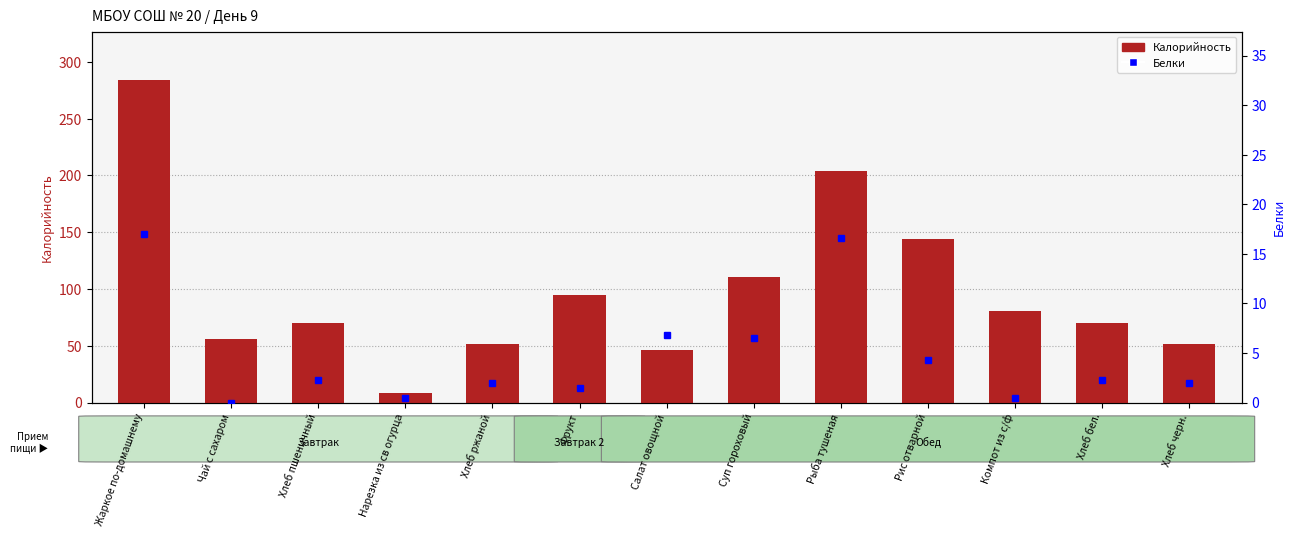

What is the label of the 12th bar from the right?

Чай с сахаром